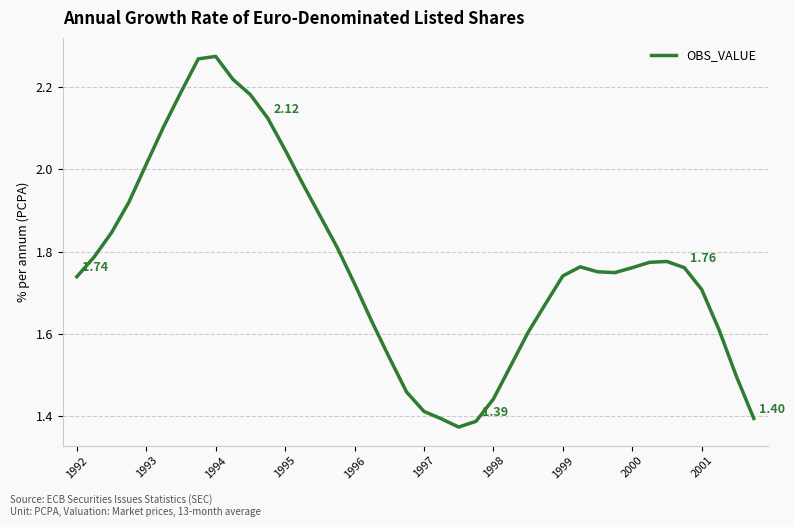

How many categories are shown in the chart?

40